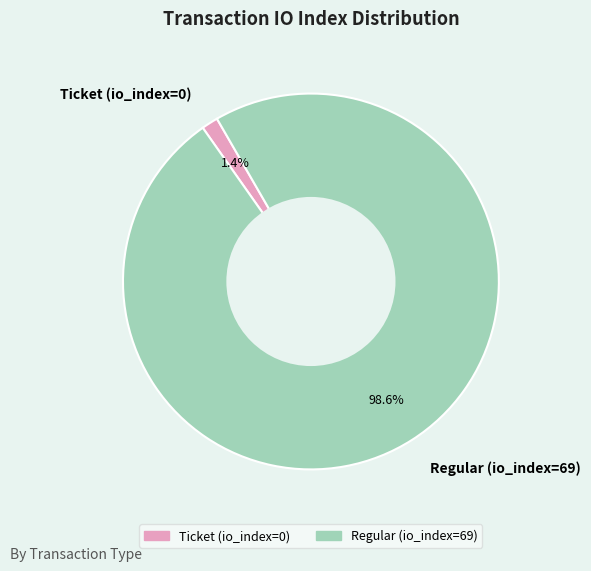

Rank the categories by value from lowest to highest.

Ticket (io_index=0), Regular (io_index=69)